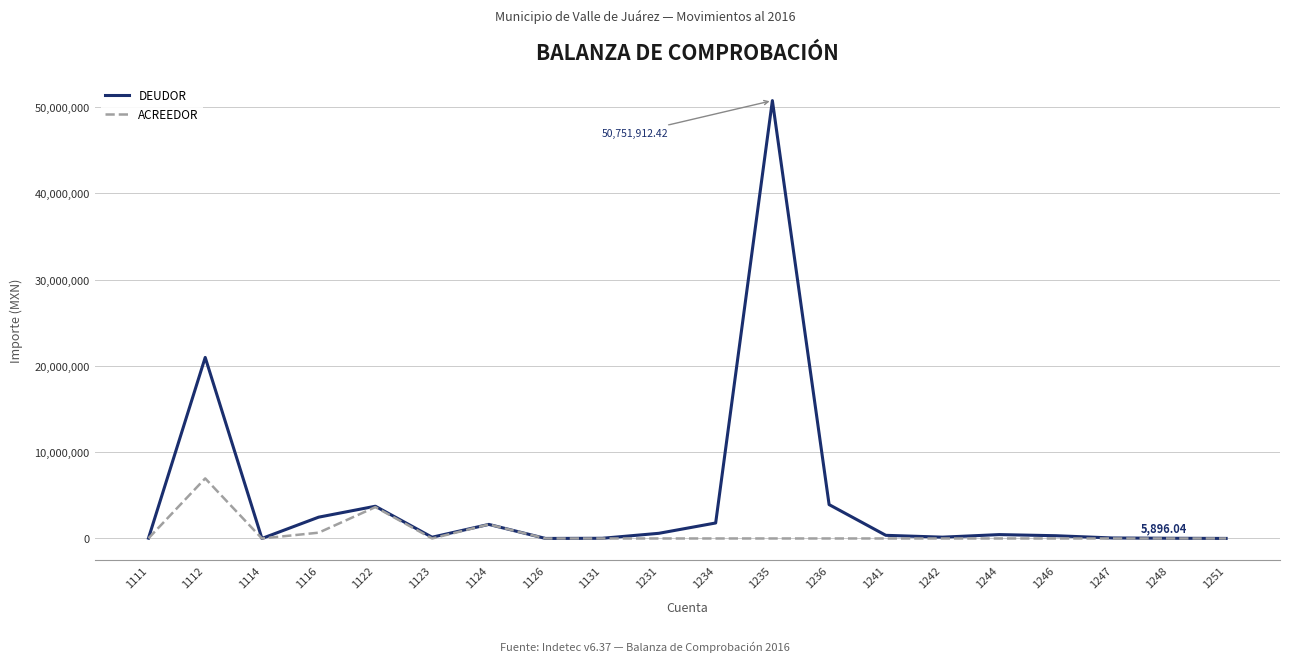

List the series in order of their peak value, lowest first.

ACREEDOR, DEUDOR